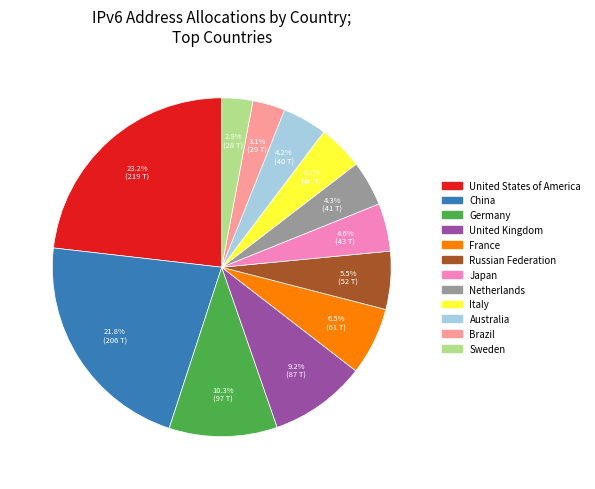

What is the ratio of the value at Sweden to the value at Australia?

0.7